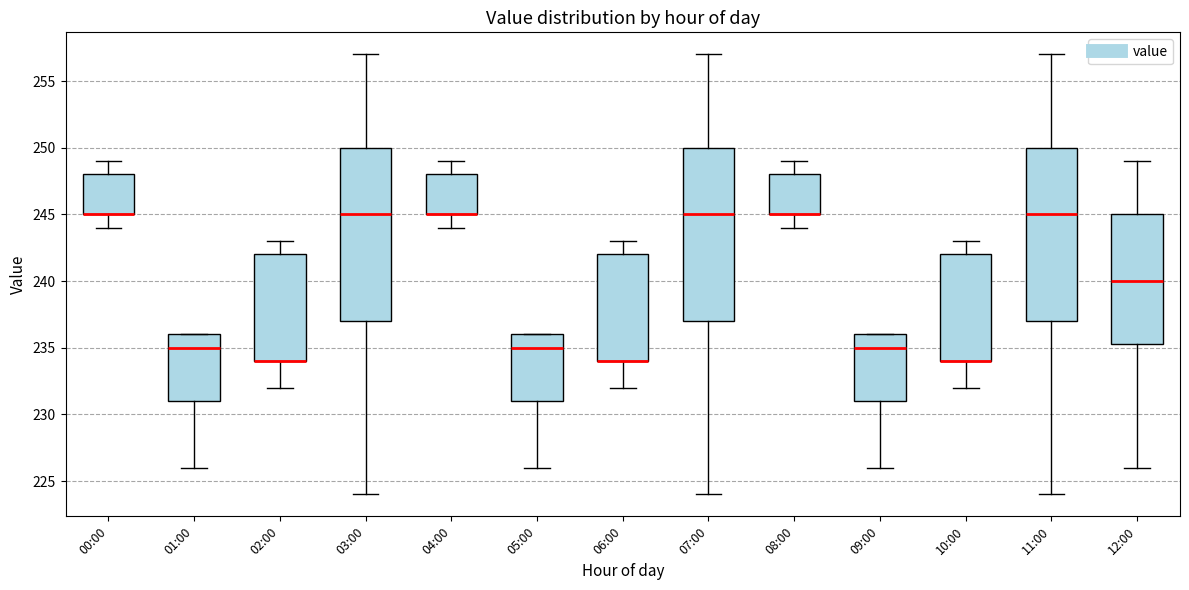

Where is the lower edge of the box for 08:00 on the y-axis? The values are not printed on the chart, so give them approximately, as read against the axis.

245.0